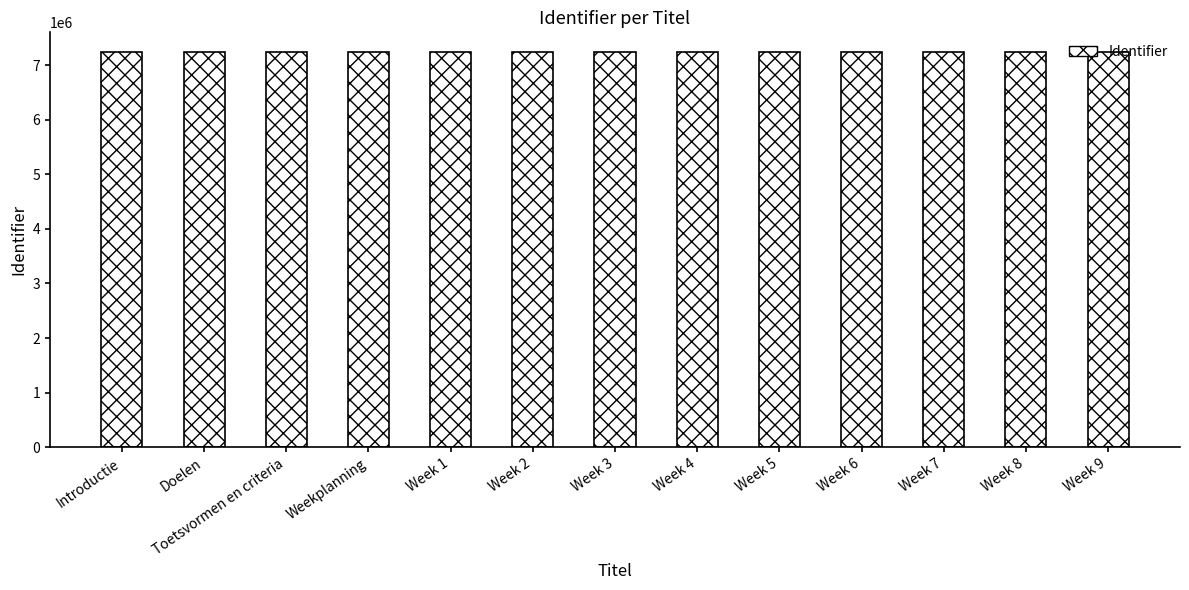

Approximately how many times larger is the value at Introductie compared to Weekplanning?

1.0